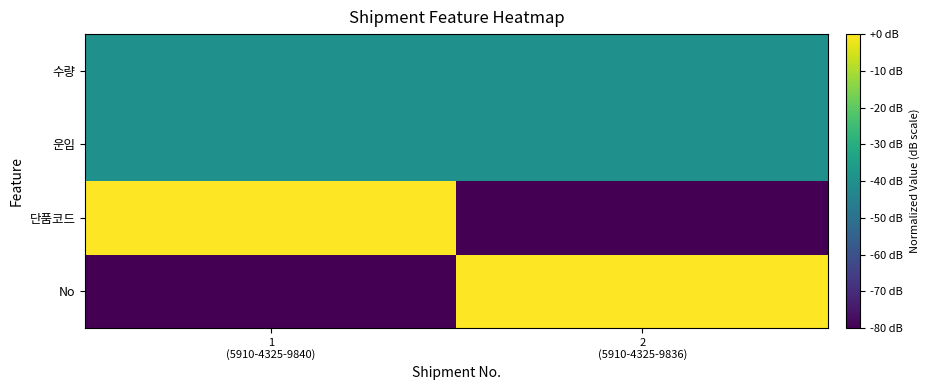

What is the minimum value shown in the chart?

-80